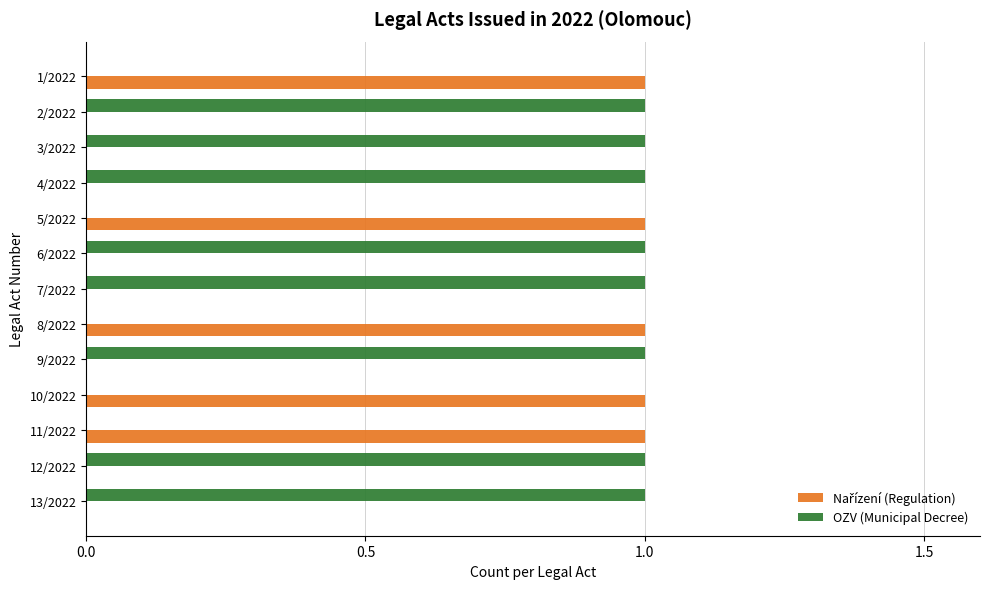

Which series has the largest total across all categories?

OZV (Municipal Decree)